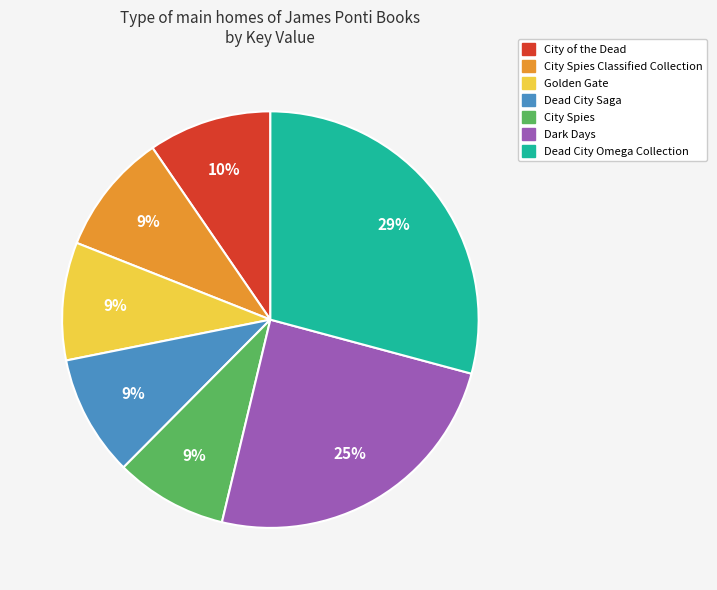

Does Dead City Omega Collection account for over 50% of the chart?

No